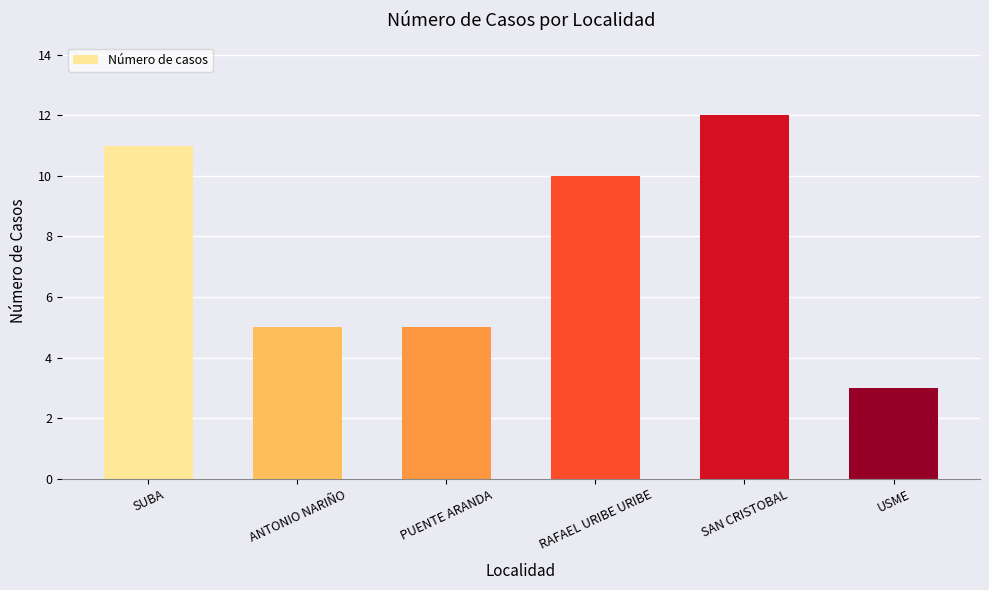

Which has a higher value, RAFAEL URIBE URIBE or ANTONIO NARIÑO?

RAFAEL URIBE URIBE